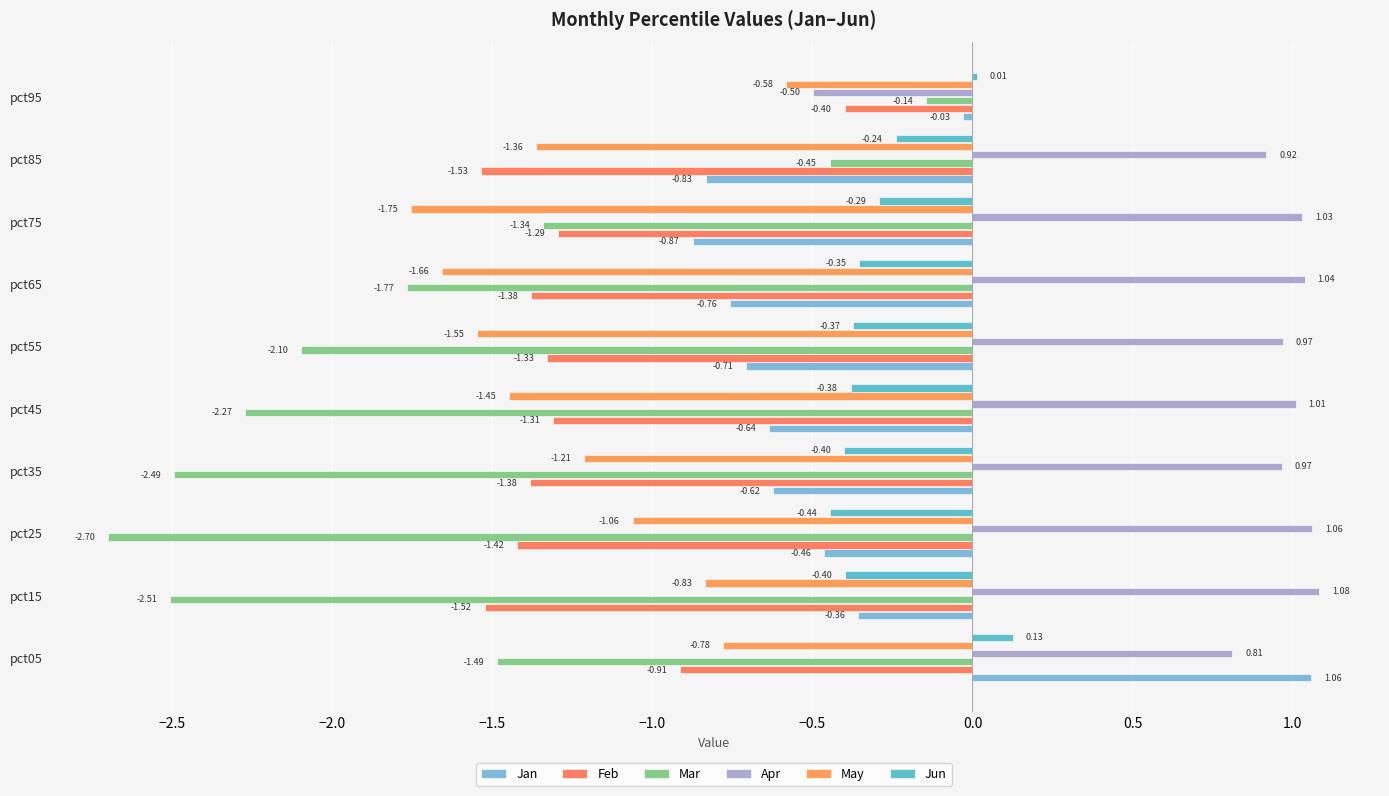

Which series has the widest spread of values?

Mar